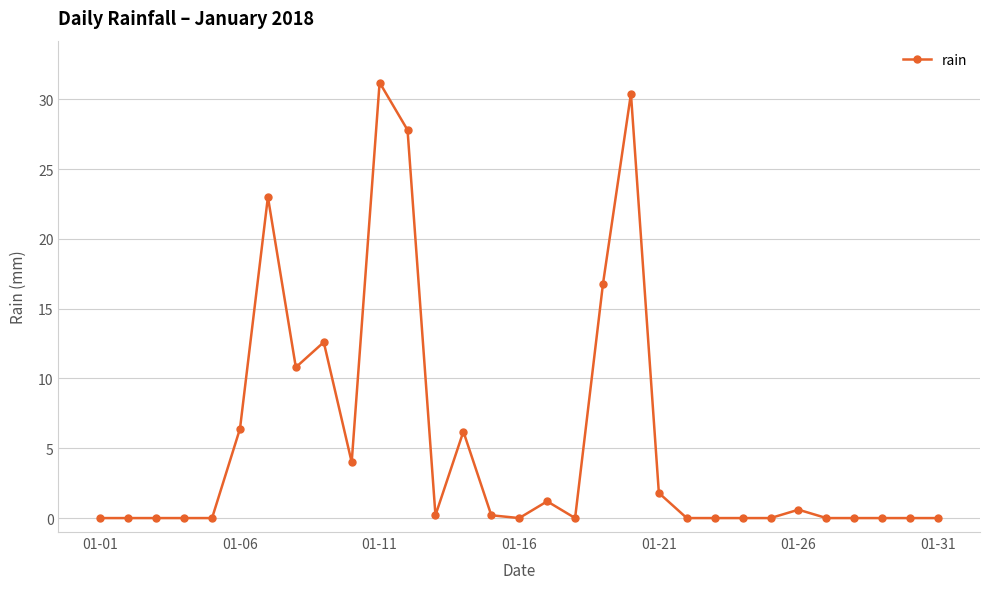

What is the maximum value shown in the chart?

31.2